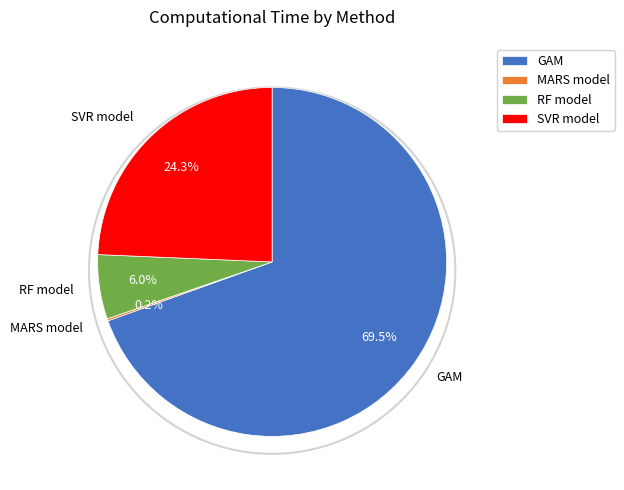

Does GAM account for over 50% of the chart?

Yes